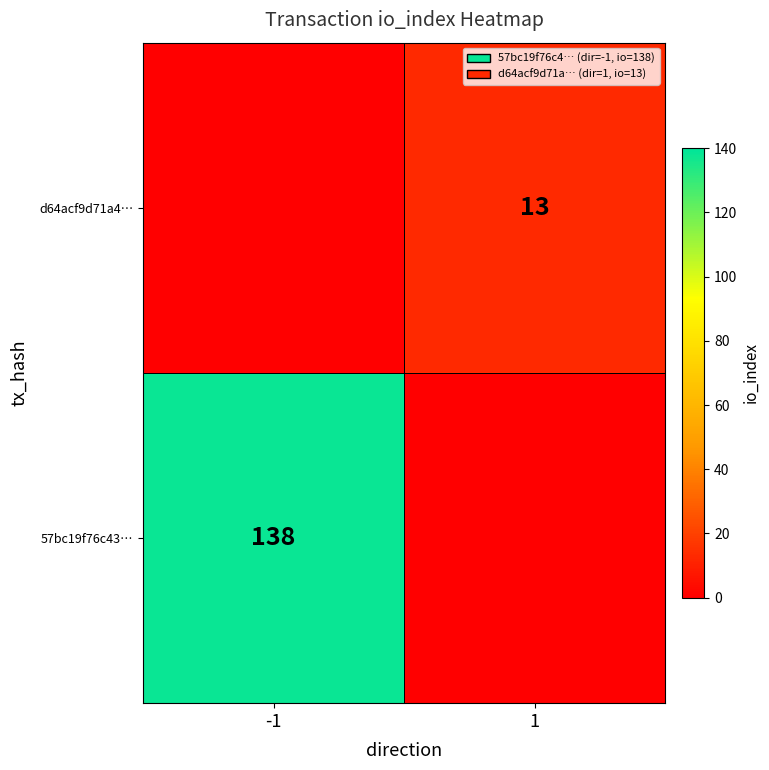

The 57bc19f76c43… series shows 220 at -1. True or false?

False